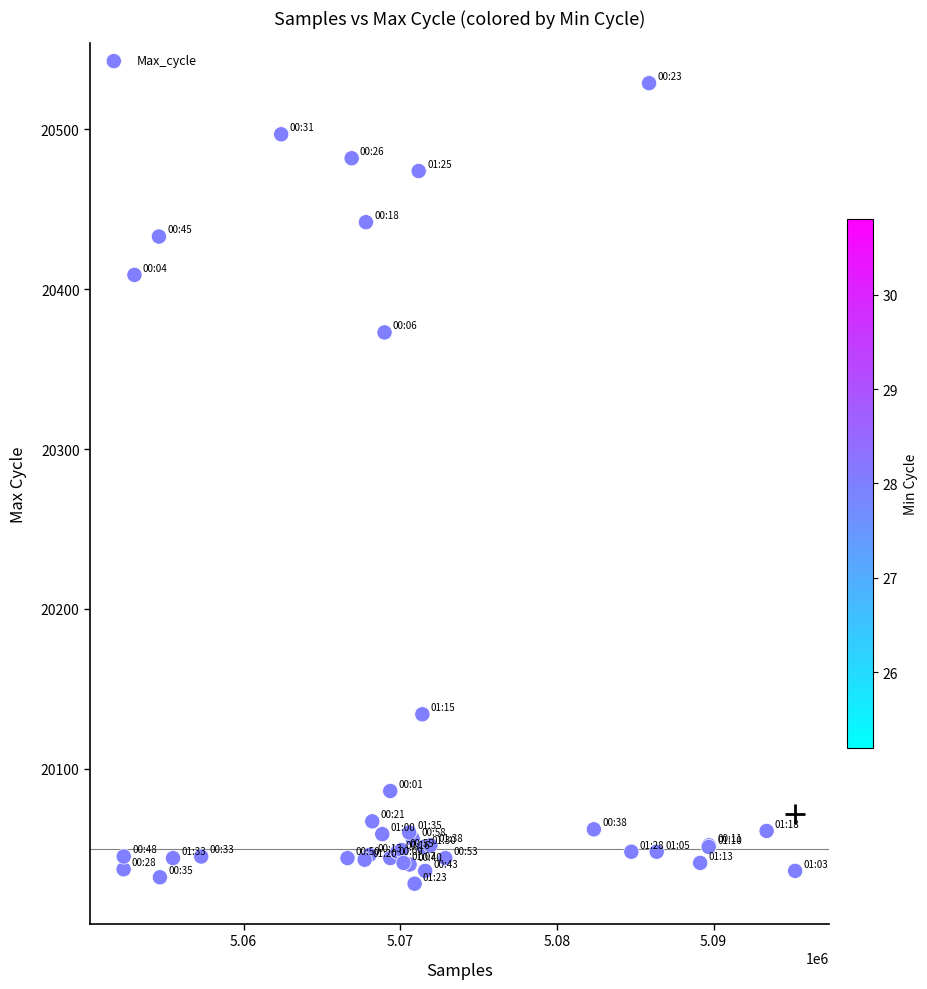

What Y value in the scatter plot is closest to 20278?

20373